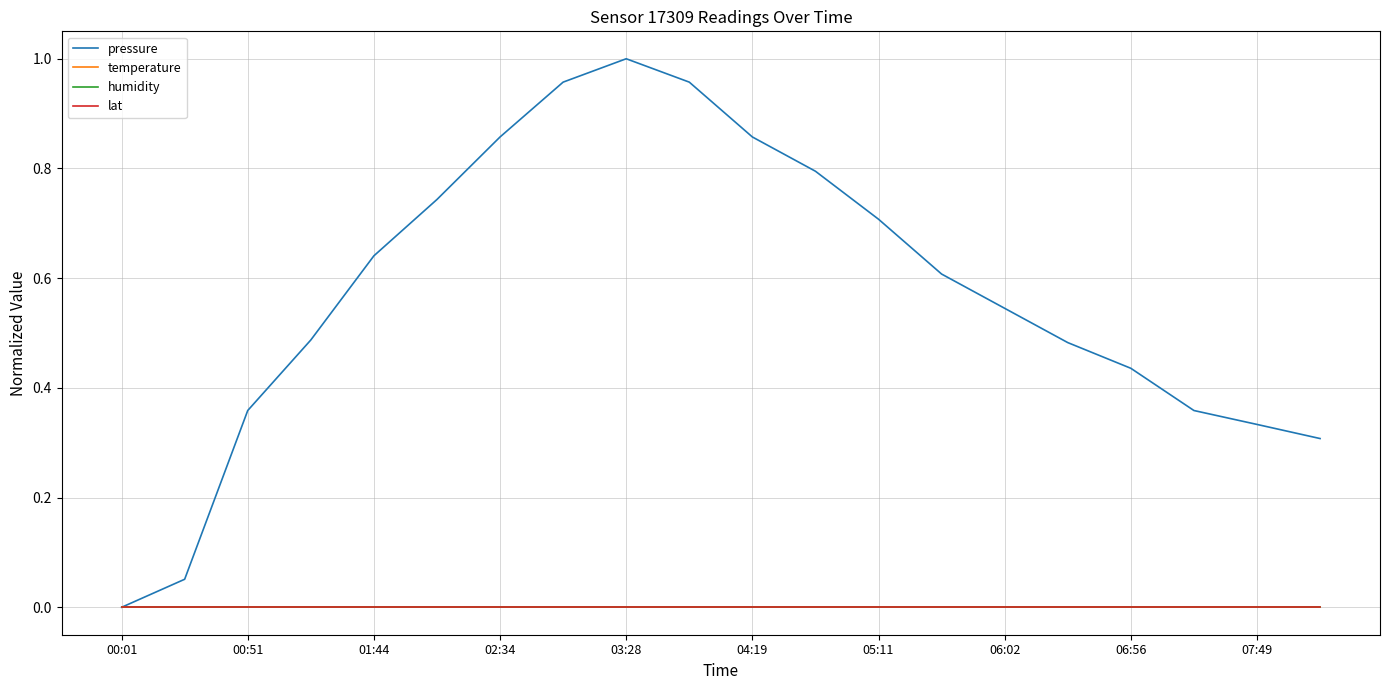

Does the chart display data point markers on the line(s)?

No